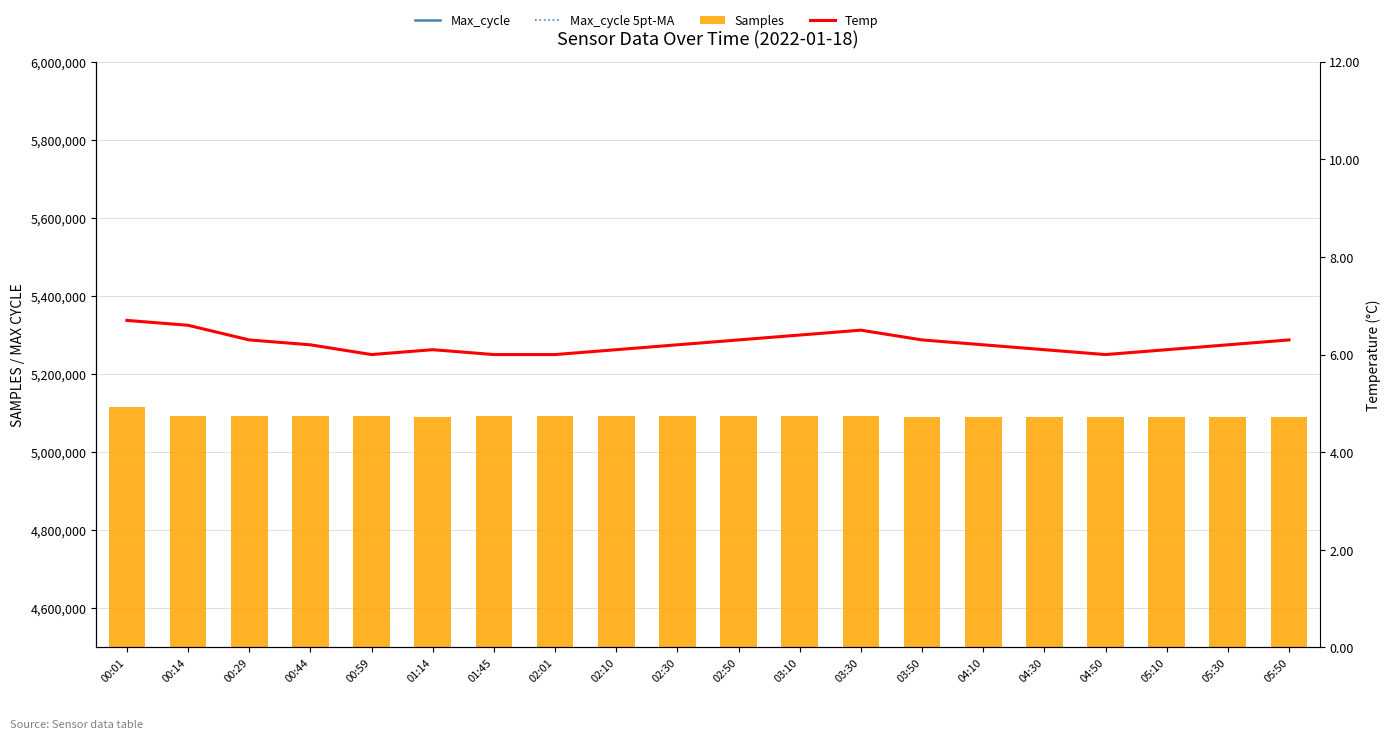

What is the sum of all Temp values?

124.6